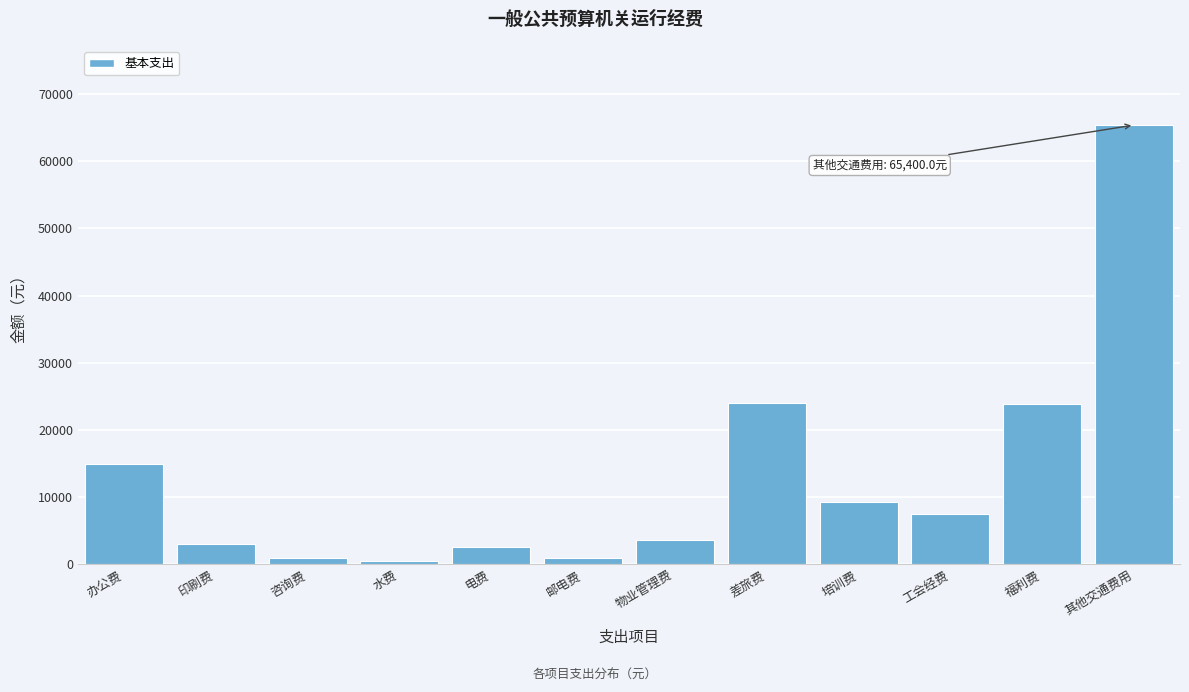

What is the difference between the maximum and minimum values?

64900.0